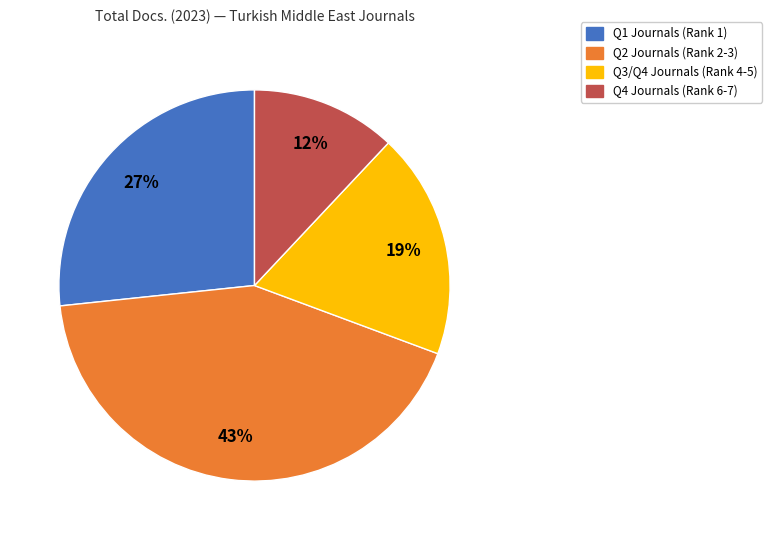

Between Q4 Journals (Rank 6-7) and Q3/Q4 Journals (Rank 4-5), which is larger?

Q3/Q4 Journals (Rank 4-5)